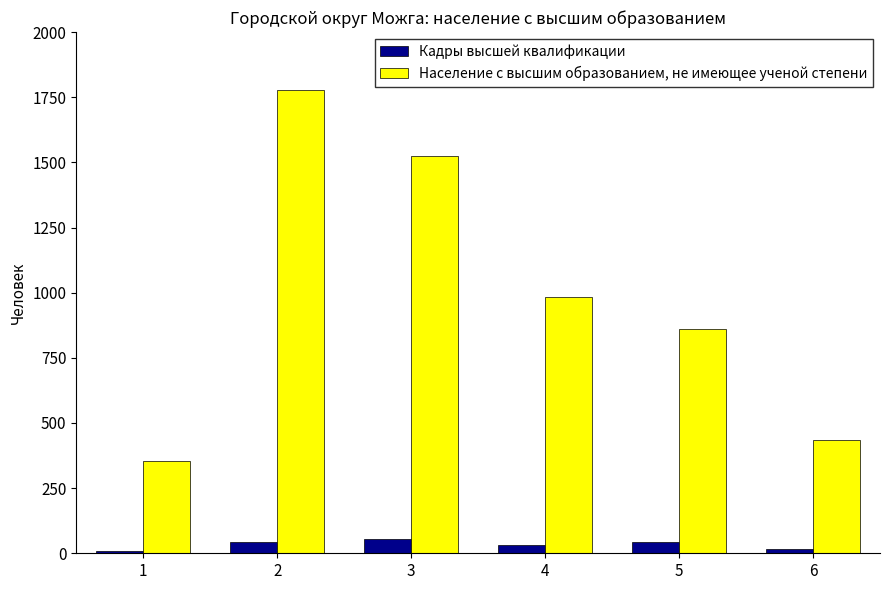

What is the value of the Кадры высшей квалификации bar at the 1st from the left?

10